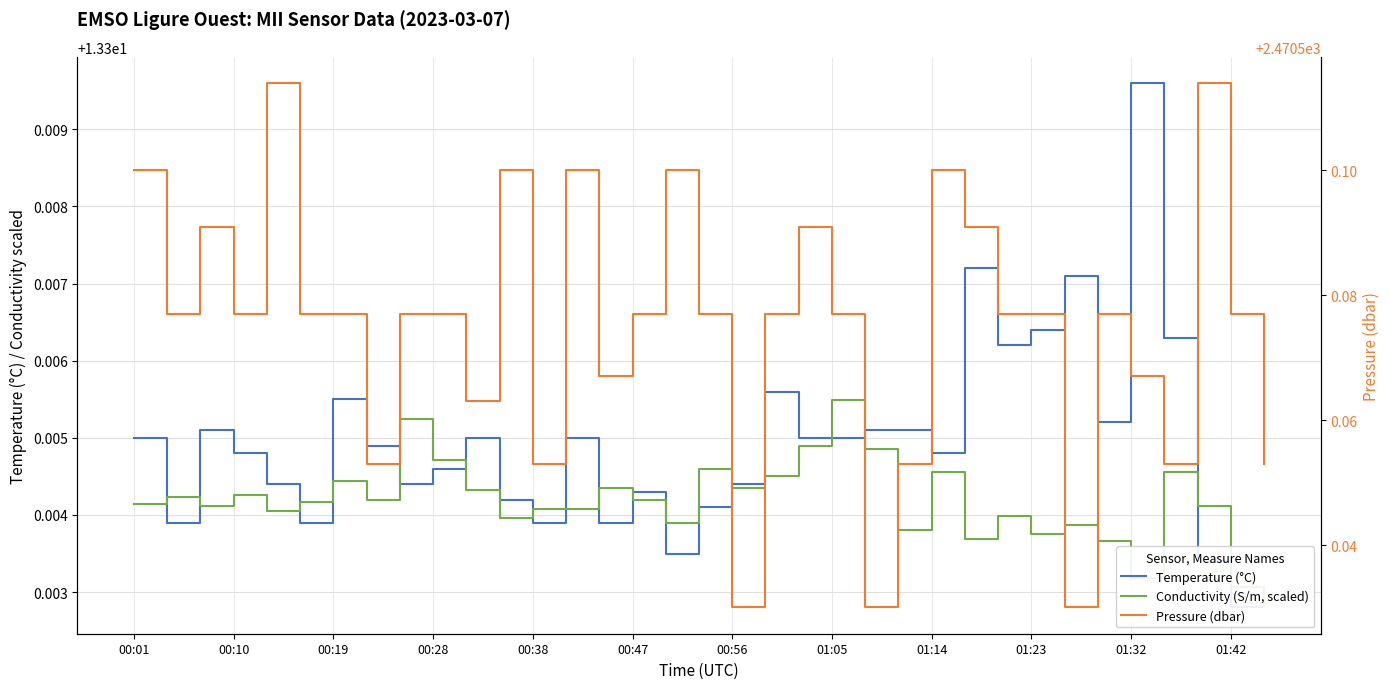

Is it true that Conductivity (S/m, scaled) equals 13.3 at 00:19?

True